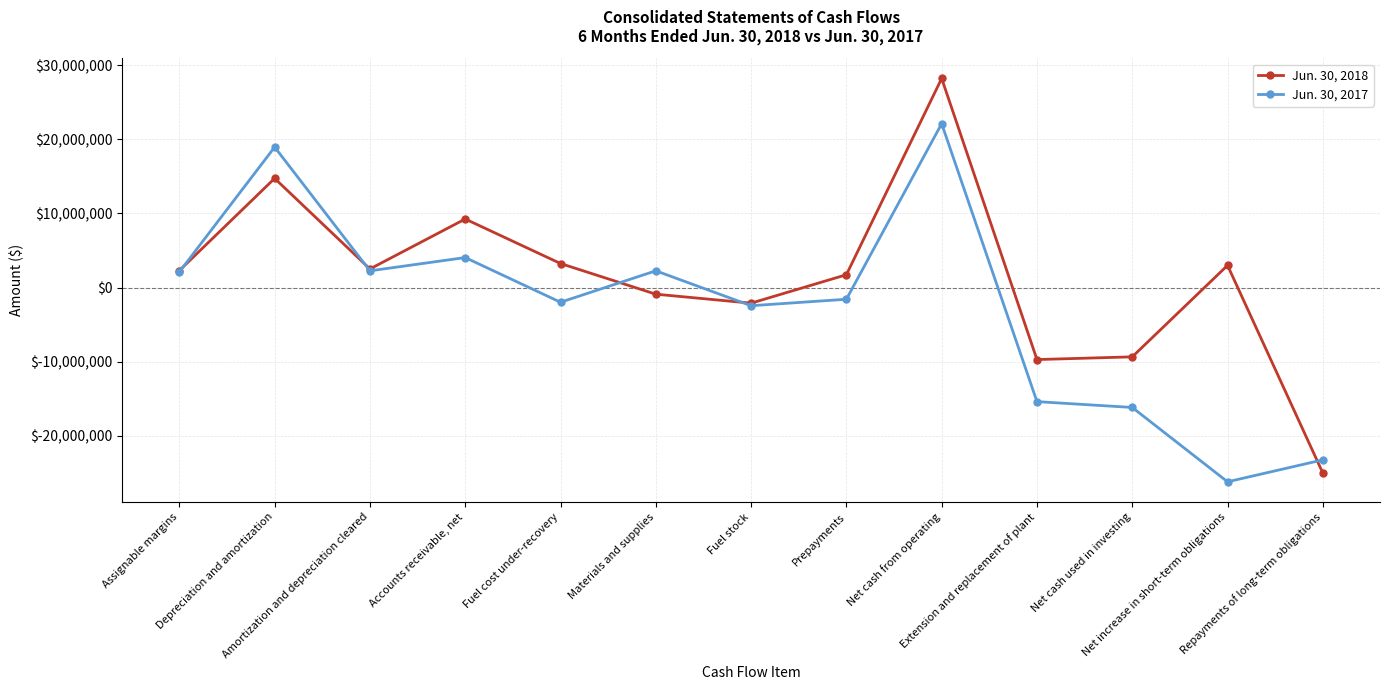

List the series in order of their peak value, lowest first.

Jun. 30, 2017, Jun. 30, 2018